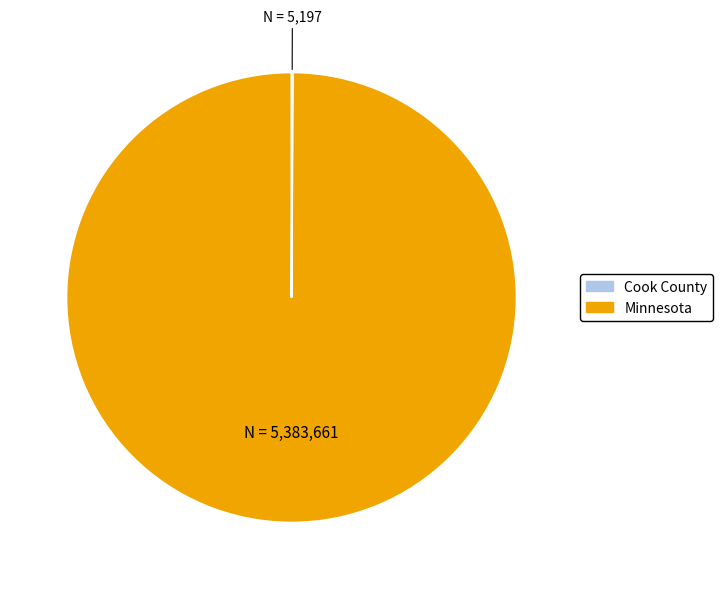

Is it true that Minnesota is 100% of the pie?

True